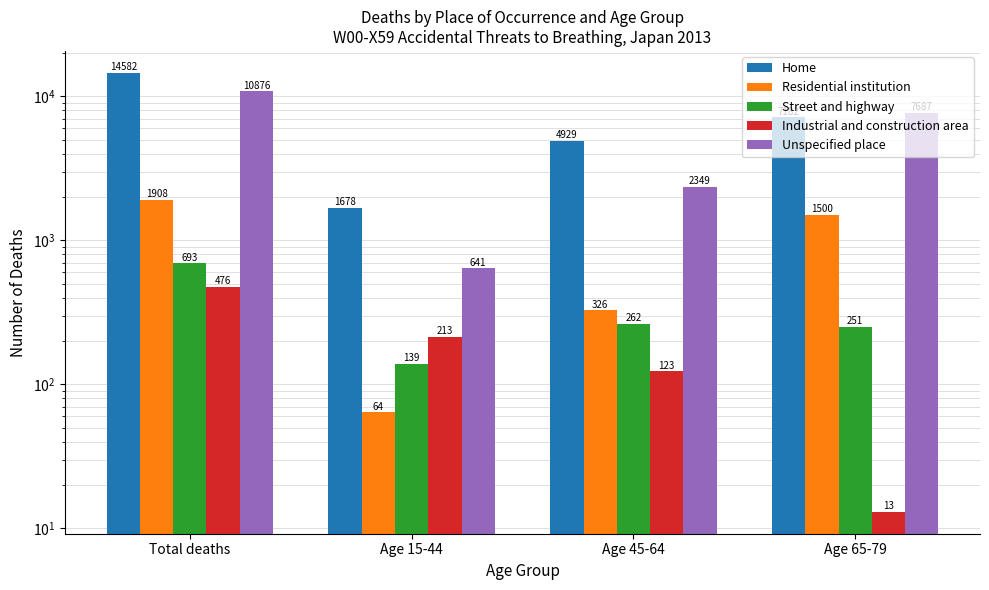

What is the difference between the second highest and second lowest values in the Unspecified place series?

5338